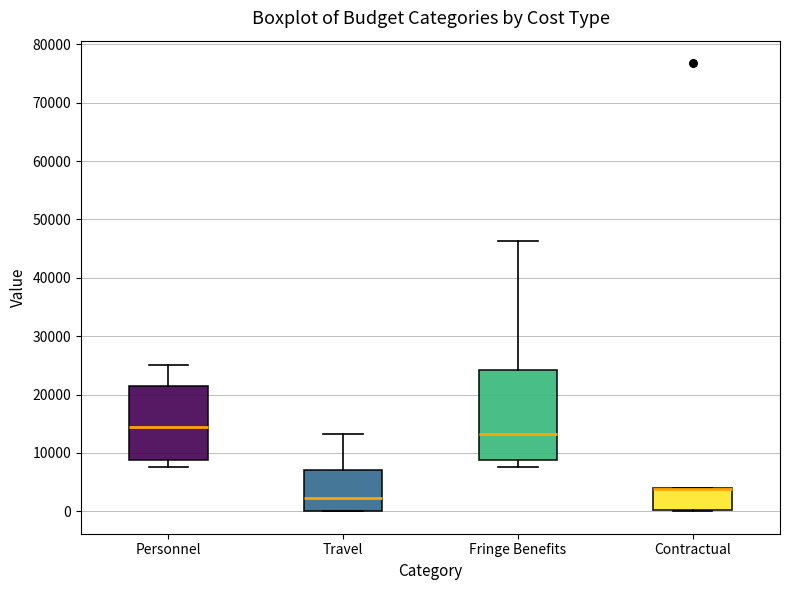

Reading left to right, transcribe this box plot: for each box, give where its median line is, the range the box spans, and where its two whiskers end, as read against the y-axis. The values are not printed on the chart, so give them approximately, as read against the axis.

Personnel: median 14000, box 9000 to 22000, whiskers 8000 to 25000
Travel: median 2000, box 0 to 7000, whiskers 0 to 13000
Fringe Benefits: median 13000, box 9000 to 24000, whiskers 8000 to 46000
Contractual: median 4000 (drawn on the box's upper edge), box 0 to 4000, whiskers 0 to 4000